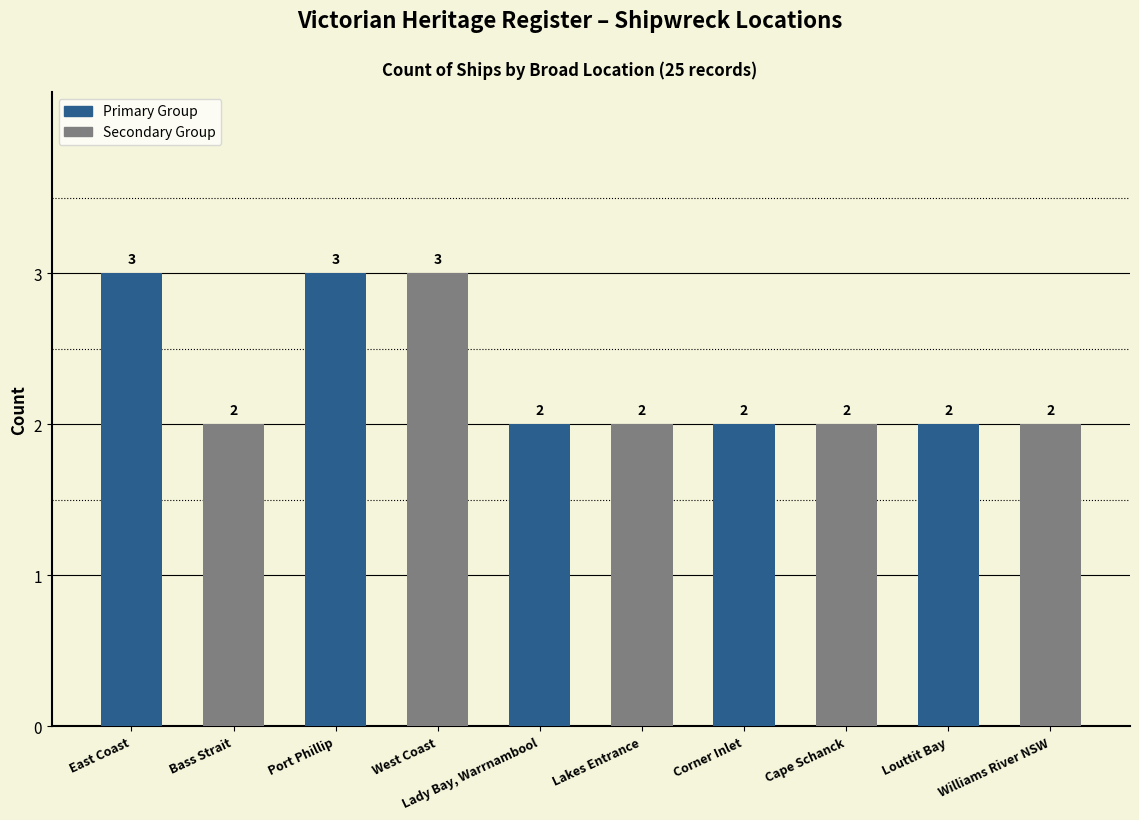

What is the maximum value shown in the chart?

3